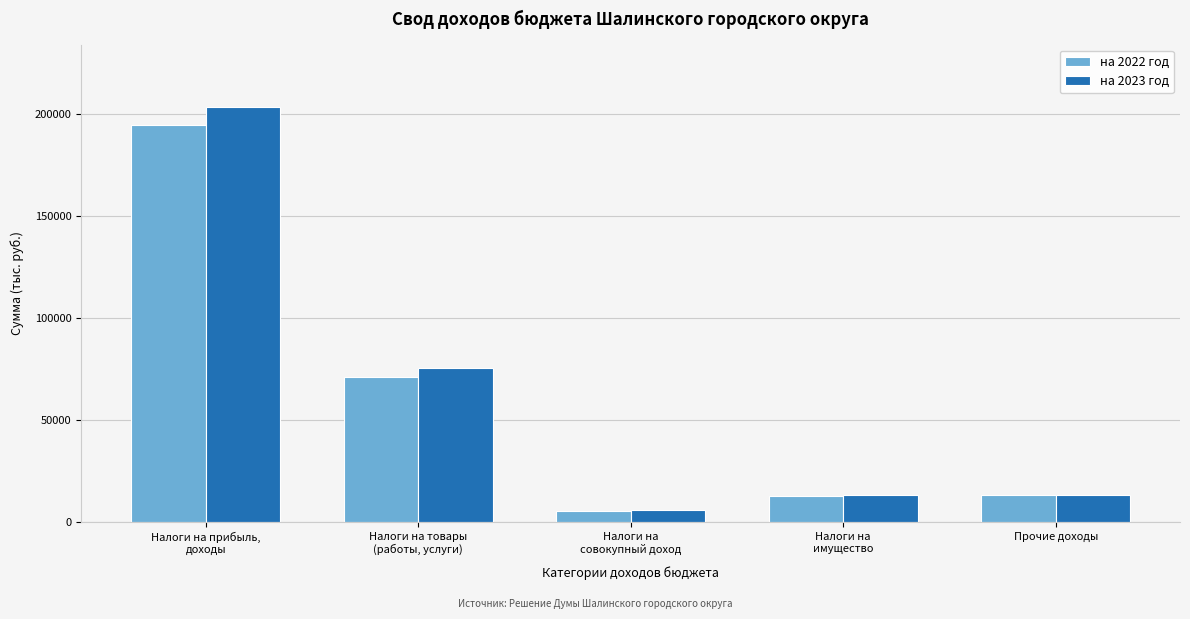

What is the lowest value of the на 2022 год series?

5478.0